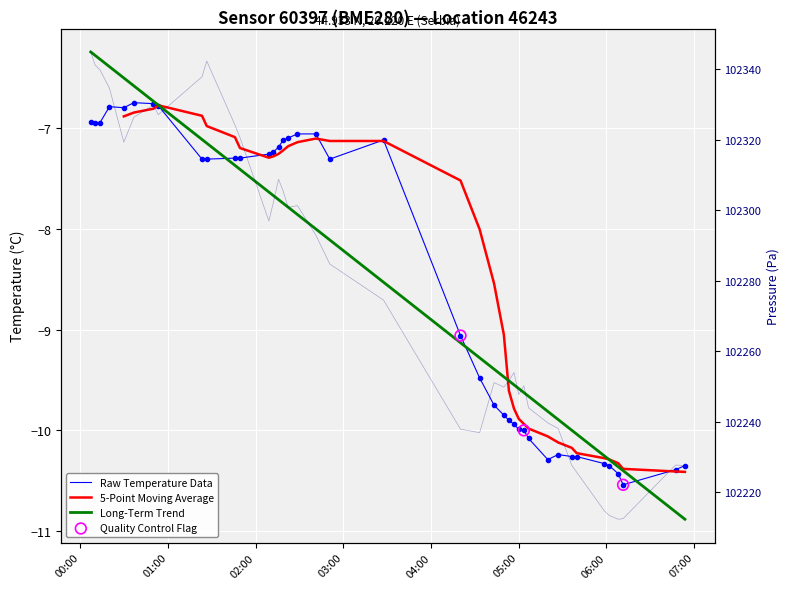

At how many categories does at least one series exceed 73253?

40